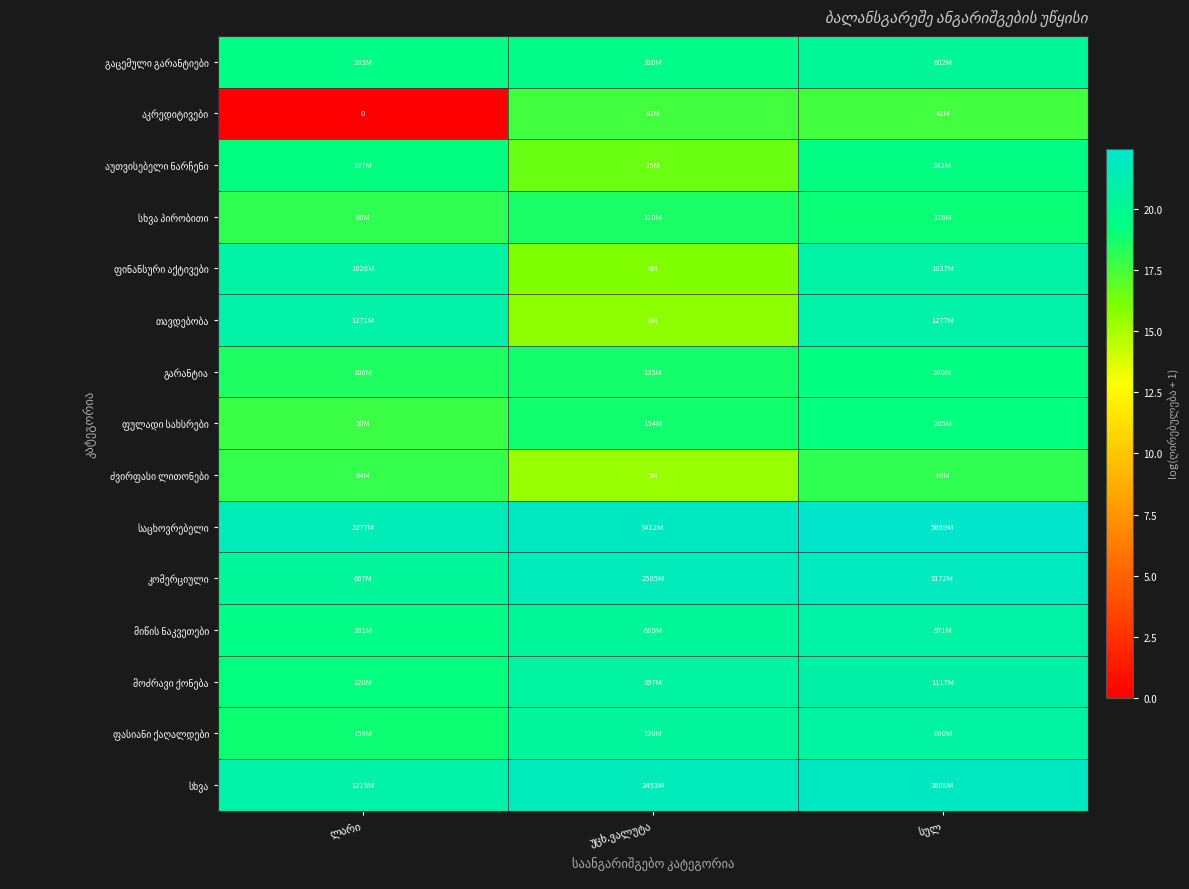

Is it true that სხვა პირობითი equals 6.1 at ლარი?

False